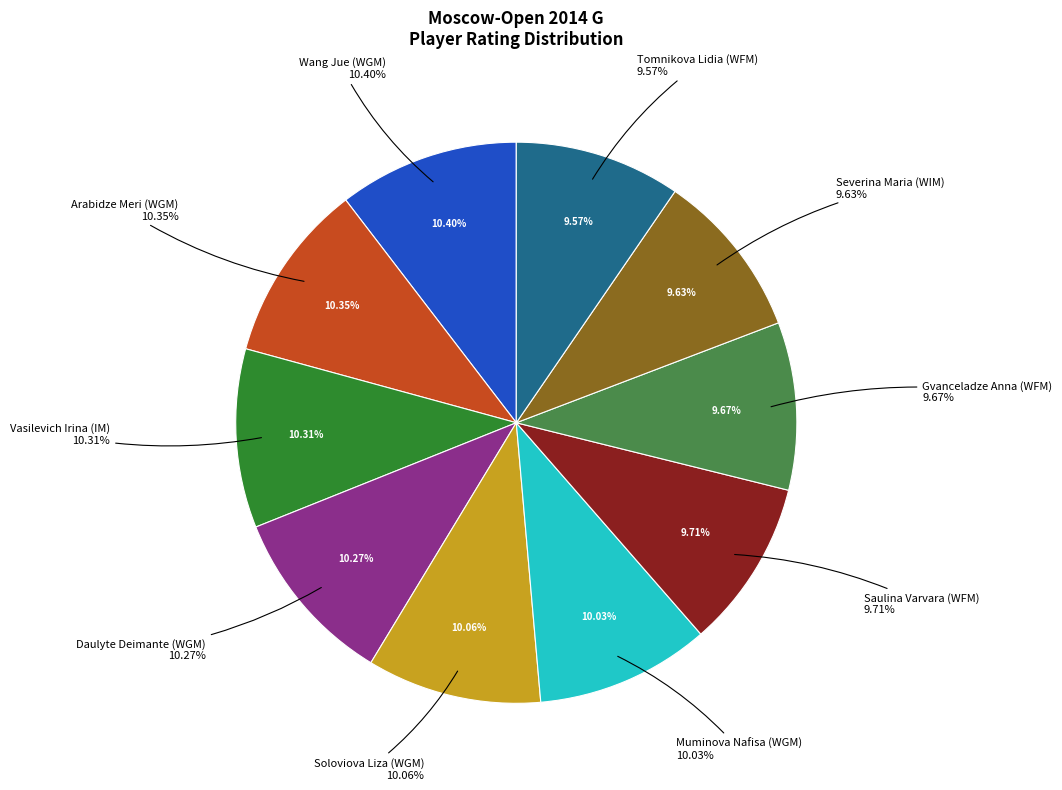

The Vasilevich Irina (IM) slice represents 10% of the pie. True or false?

True